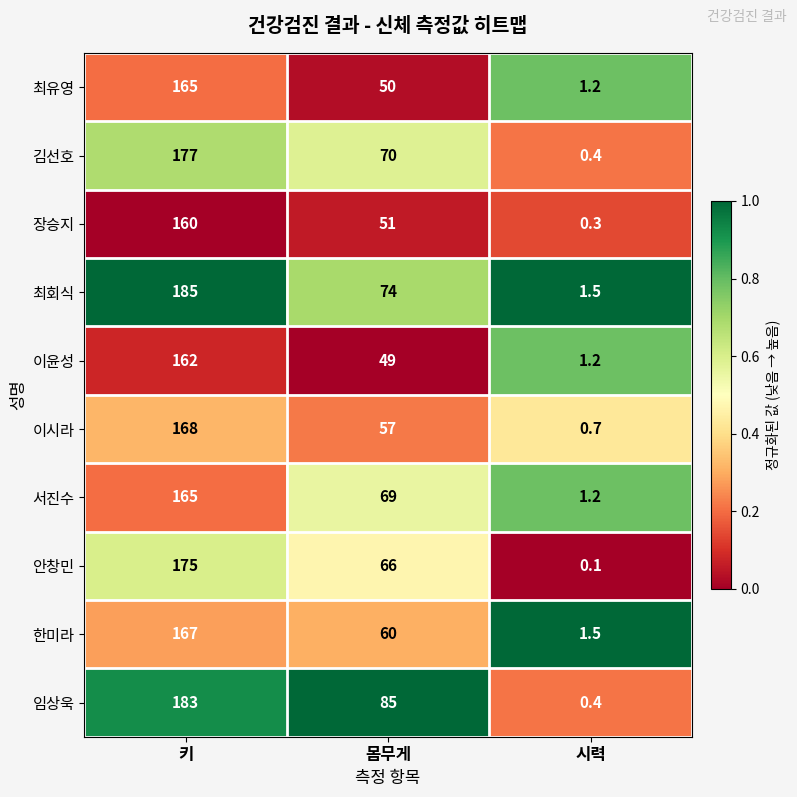

Which series has the largest total across all categories?

임상욱